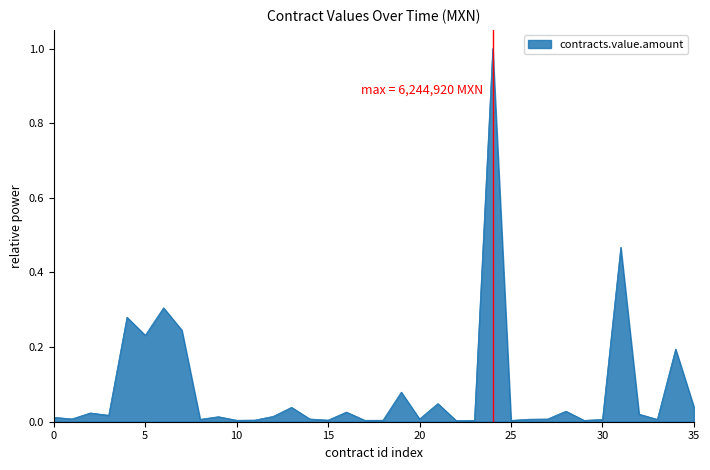

How many series are shown in this chart?

1